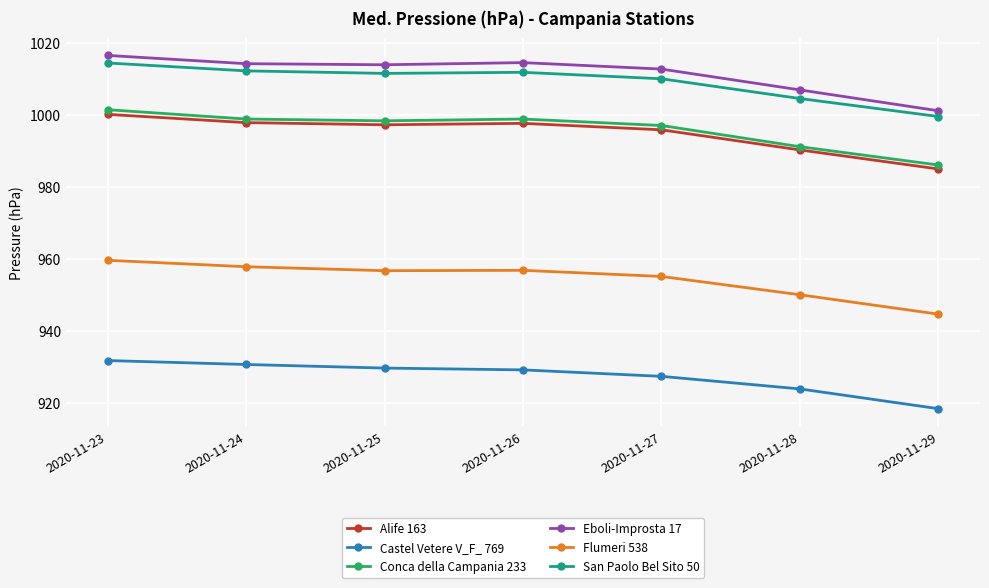

What is the sum of the Flumeri 538 values at 2020-11-27 and 2020-11-25?

1911.8